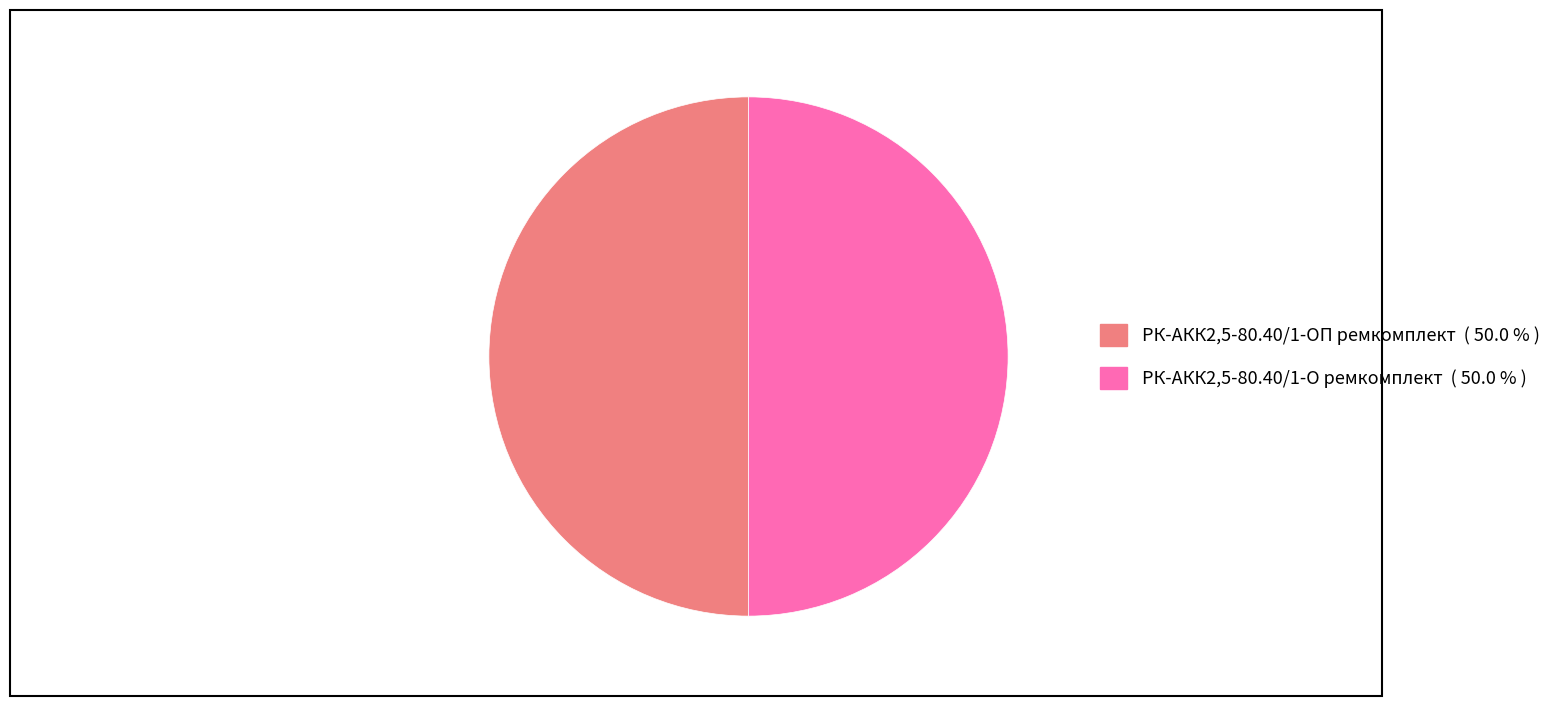

Combined, do РК-АКК2,5-80.40/1-О ремкомплект ( 50.0 % ) and РК-АКК2,5-80.40/1-ОП ремкомплект ( 50.0 % ) account for over 50%?

Yes